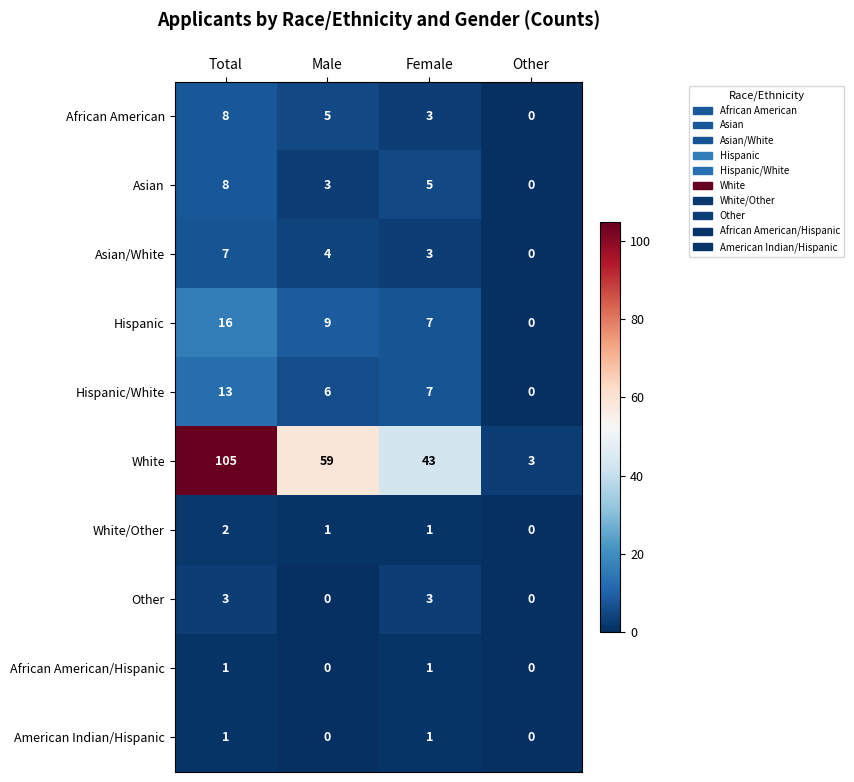

What is the total value across all series at Female?

74